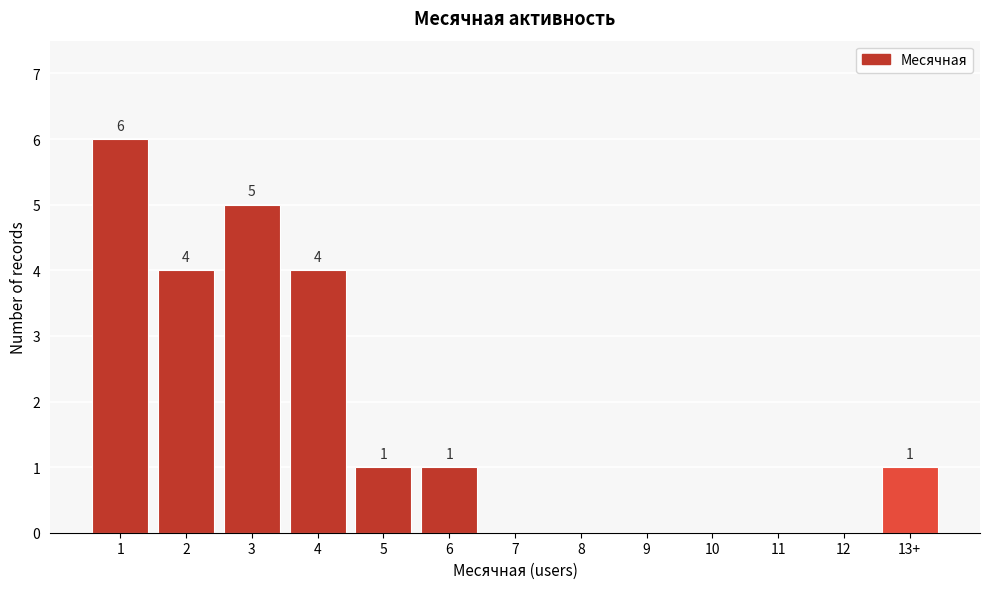

Reading left to right, transcribe all the data shown in this chart.

1=6	2=4	3=5	4=4	5=1	6=1	7=0	8=0	9=0	10=0	11=0	12=0	13+=1